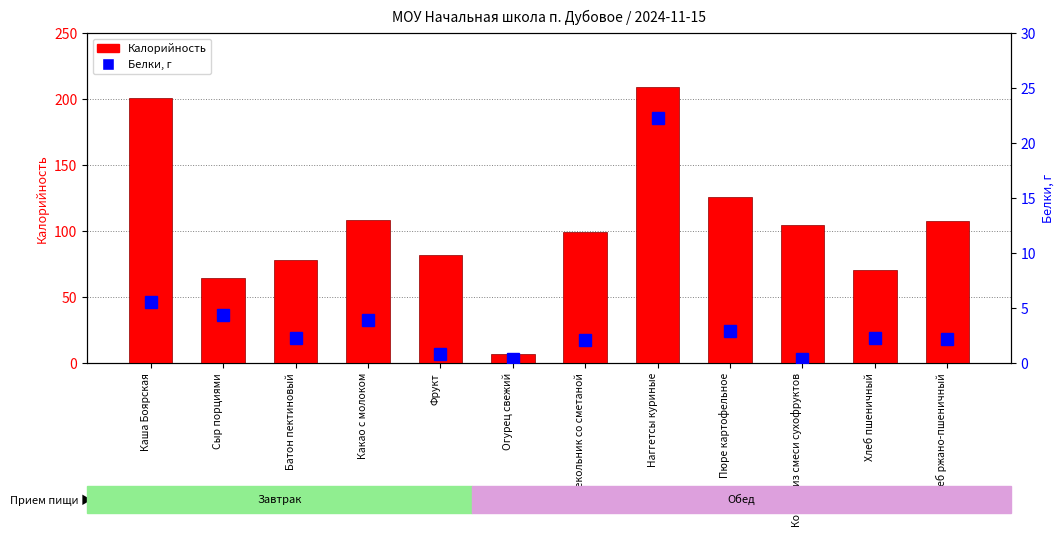

Are the bars horizontal?

No